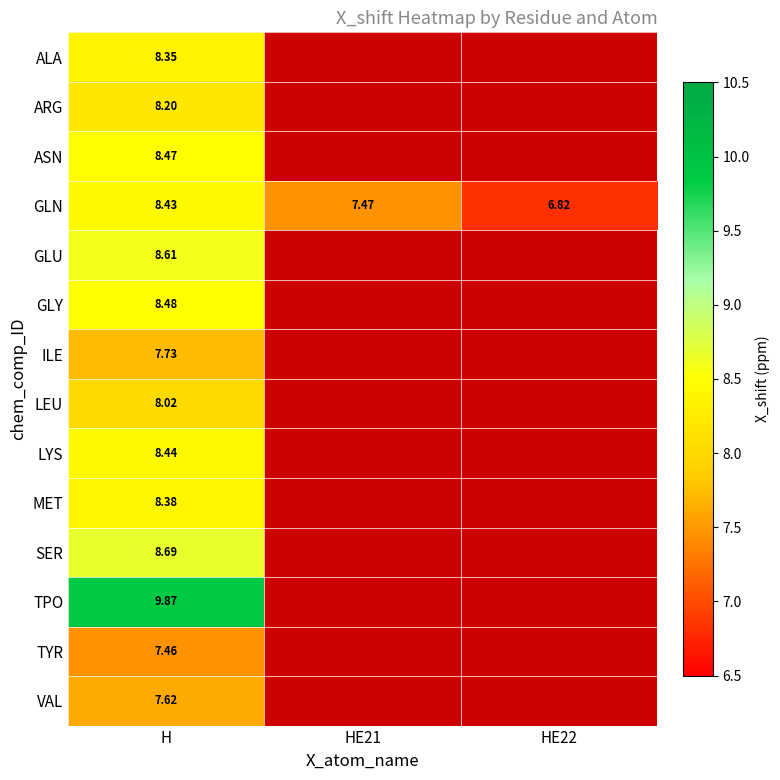

At how many categories does at least one series exceed 9?

1